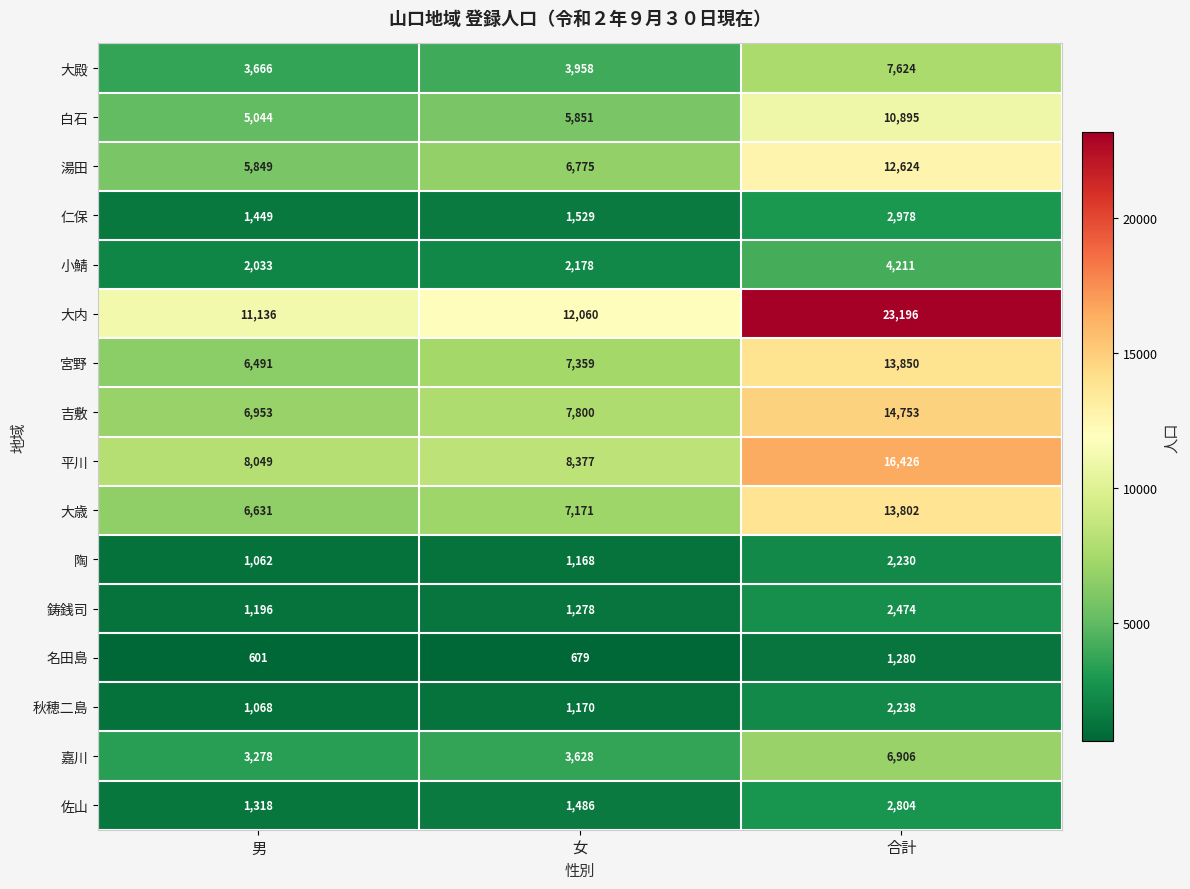

Which series has the largest range (max minus min)?

大内